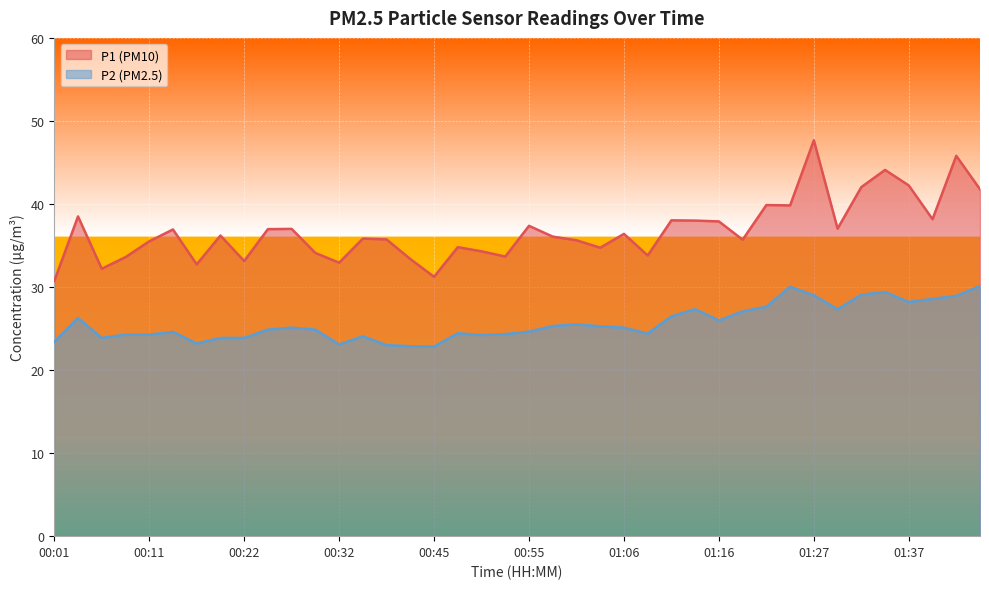

True or false: P1 has a value of 49.3 at 01:29.

False